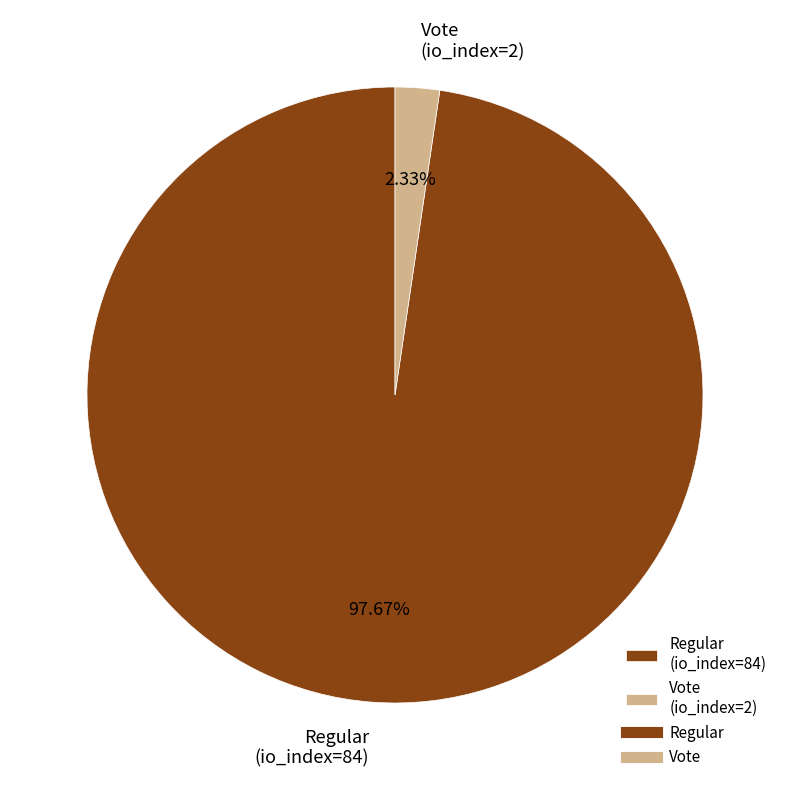

Is Regular (io_index=84) the majority of the pie?

Yes